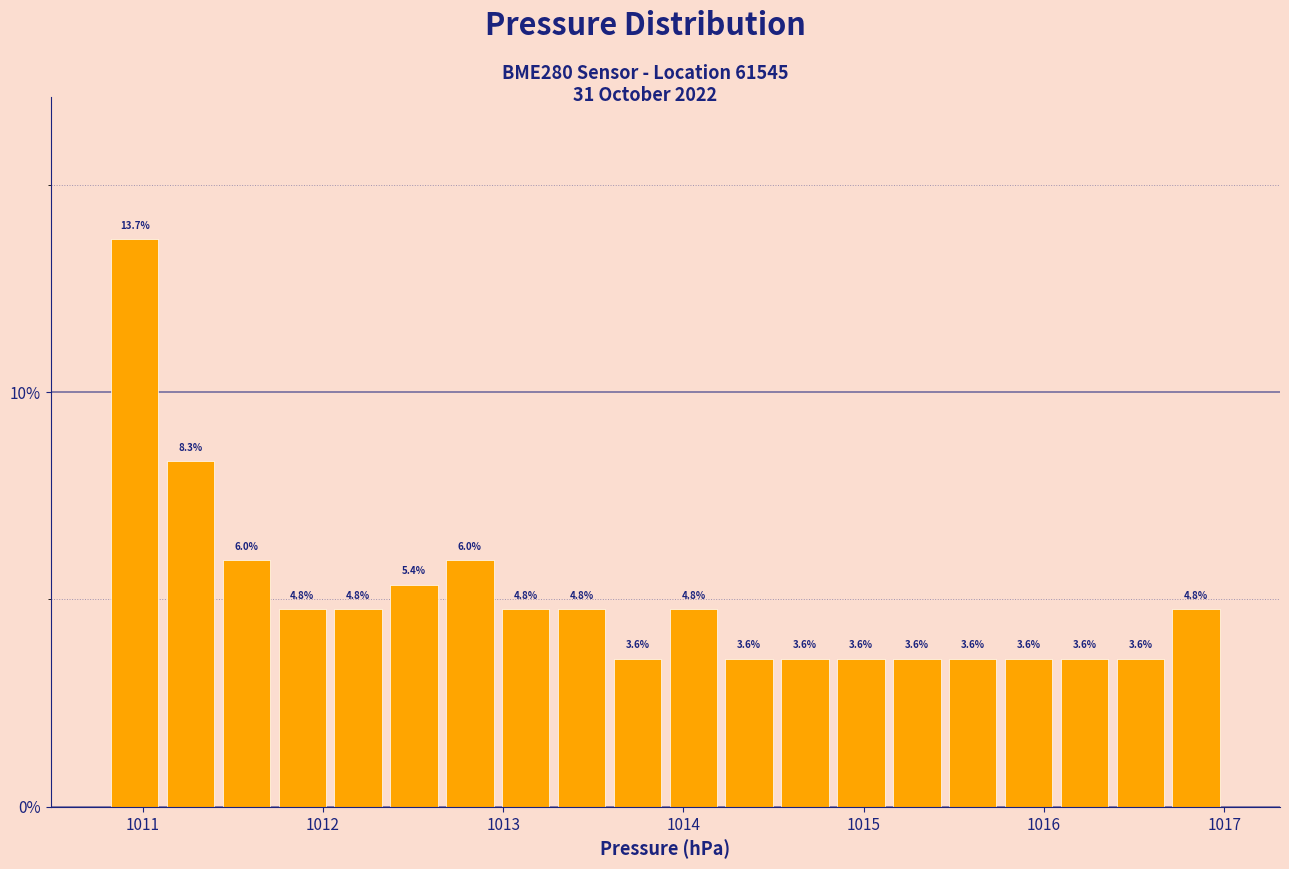

Read against the x-axis, roughly where is the centre of the tallest bar?

1011.0